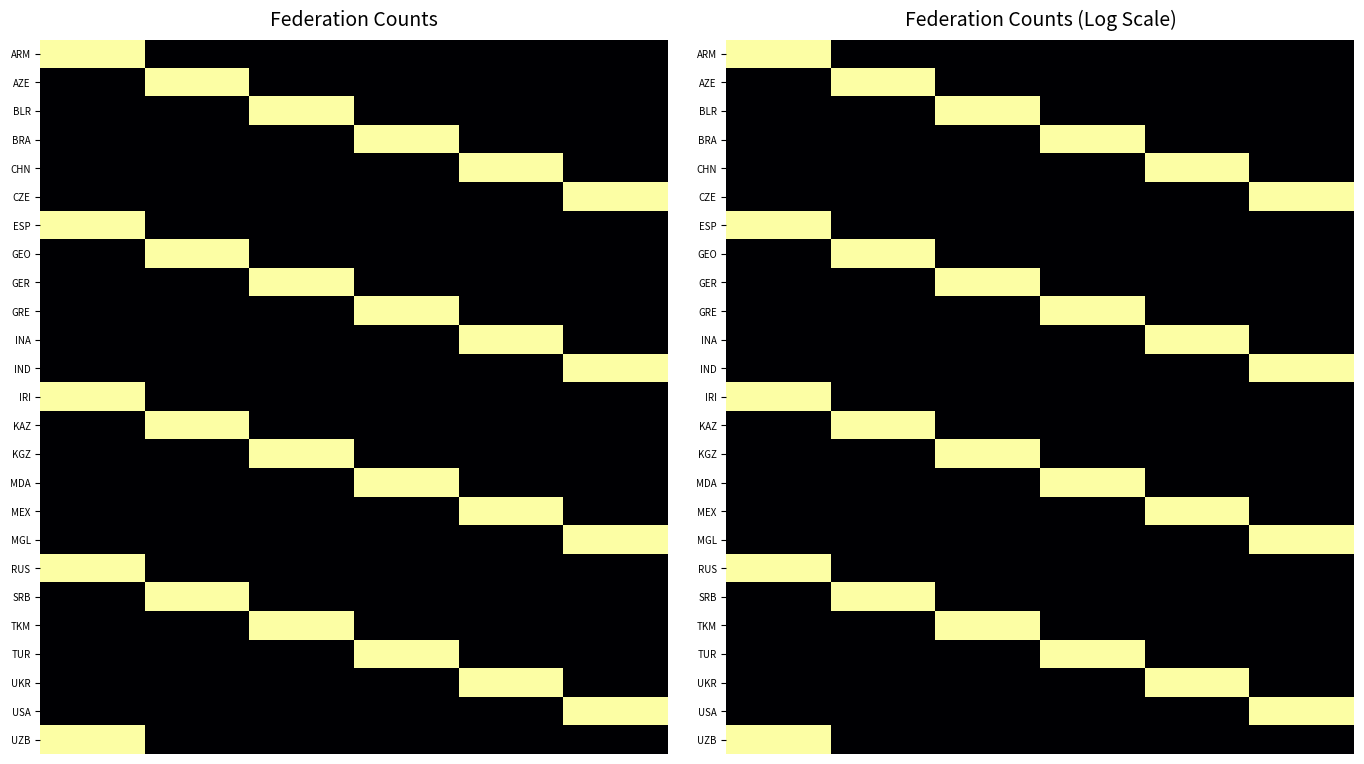

What is the spread (max minus min) of values at 4?

1